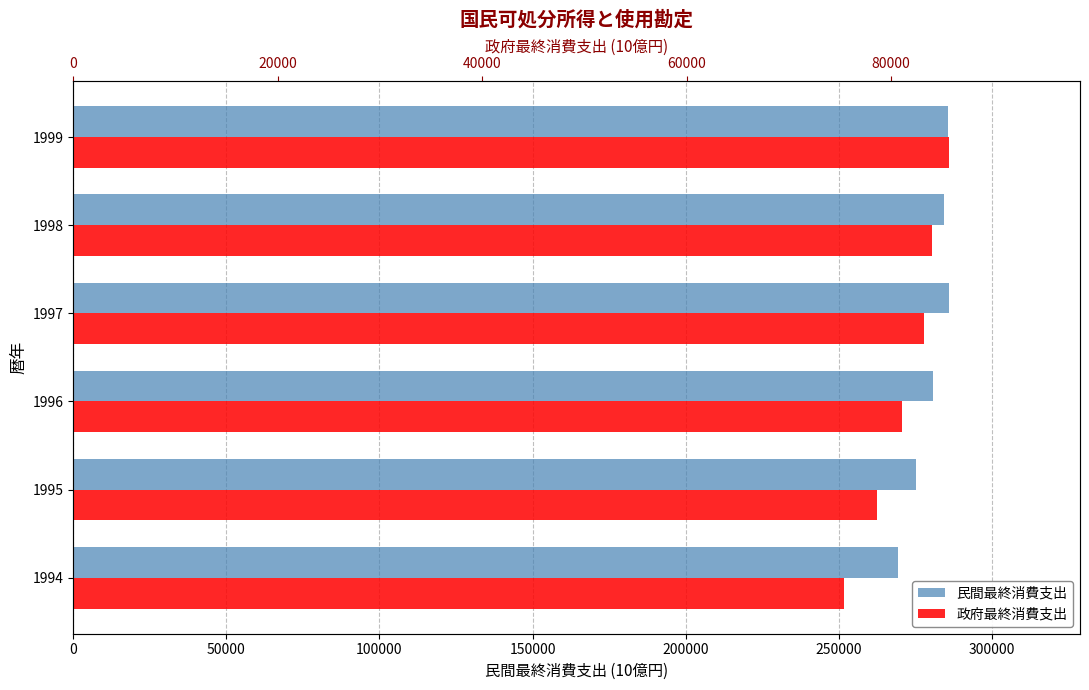

How many data points in 民間最終消費支出 are above 284340?

2